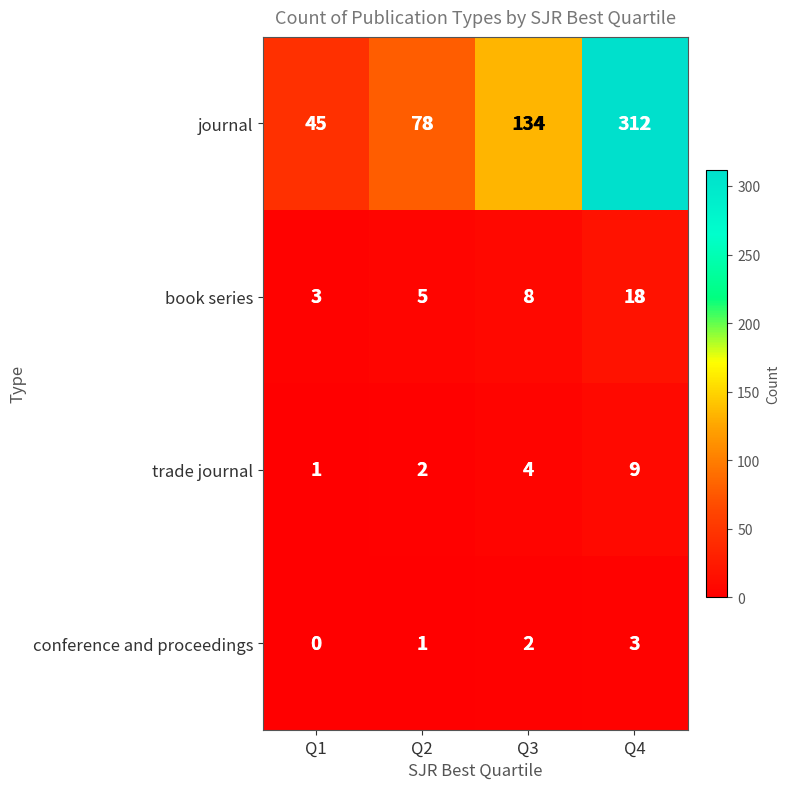

Which series changed the most between Q3 and Q4?

journal